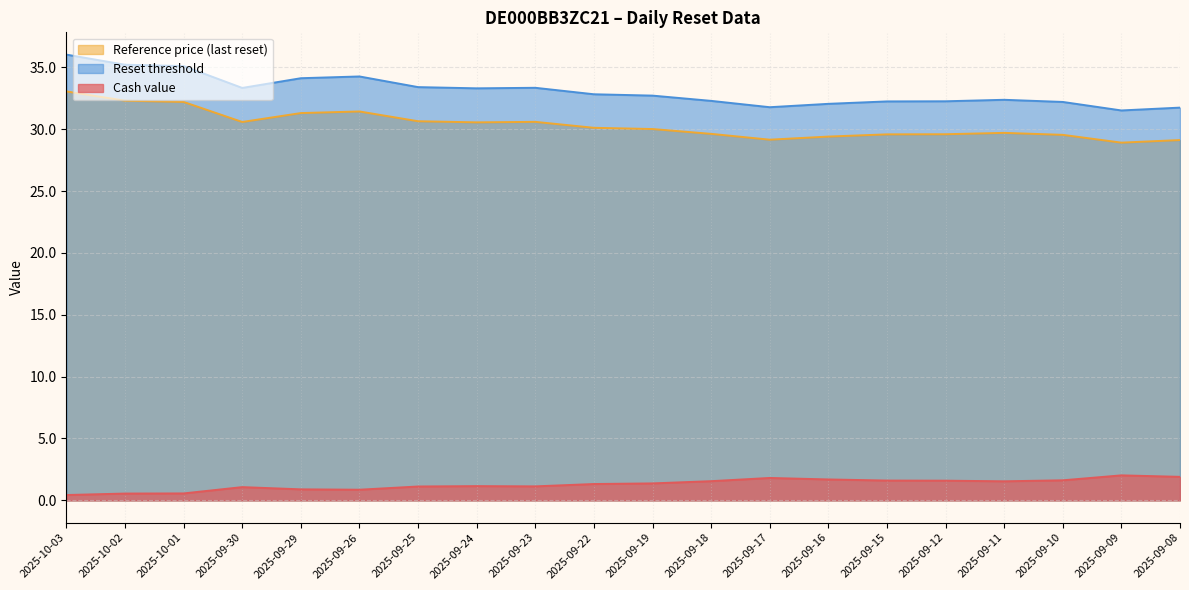

Which category has the lowest value across all series?

2025-10-03